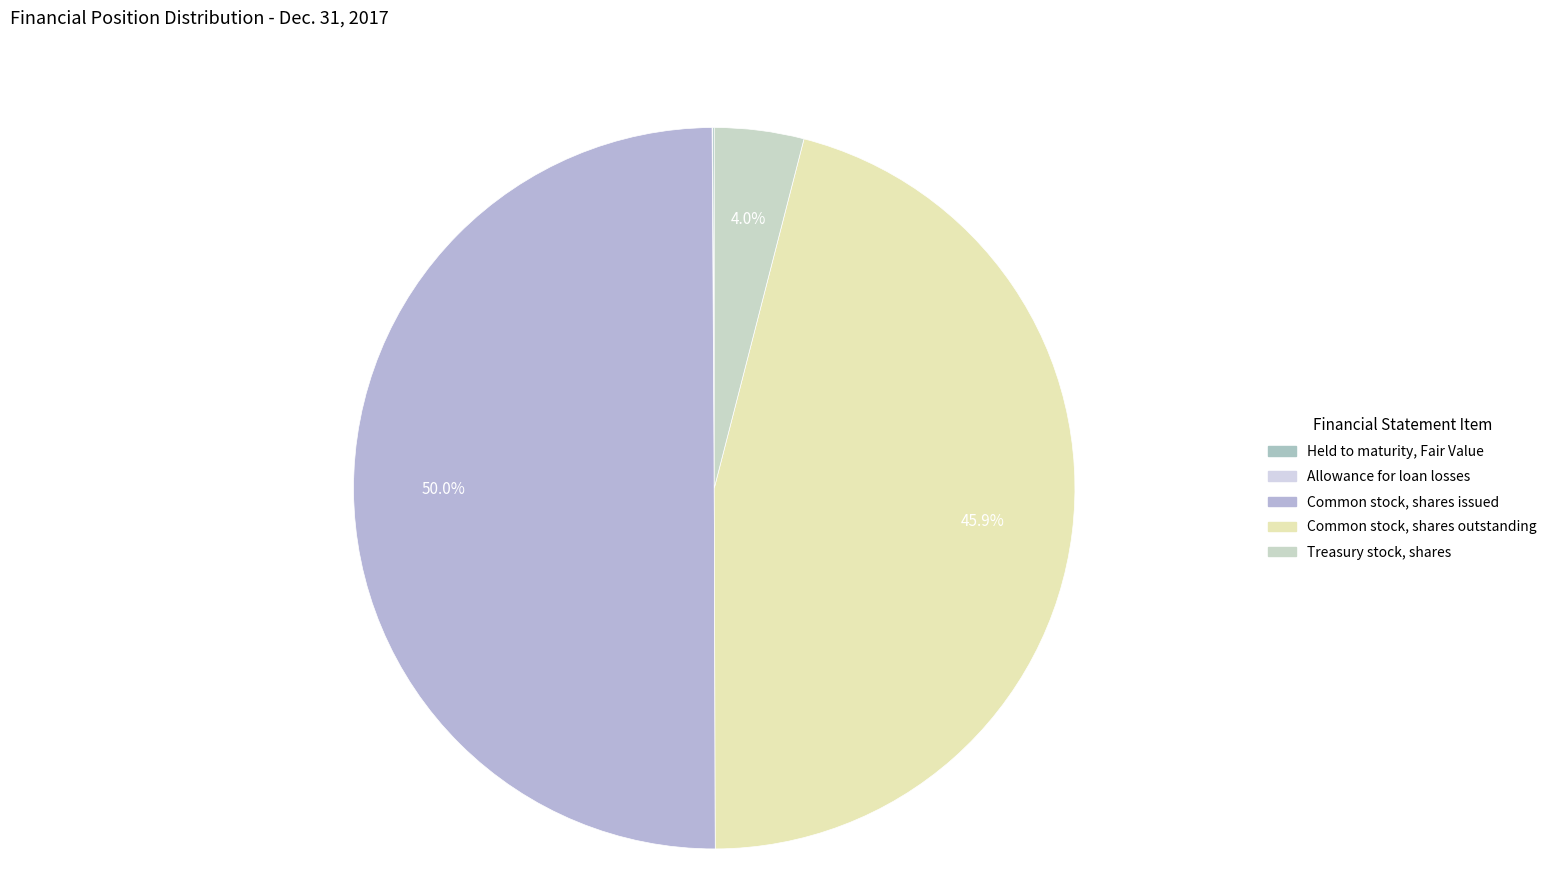

Count the number of slices in the pie.

5